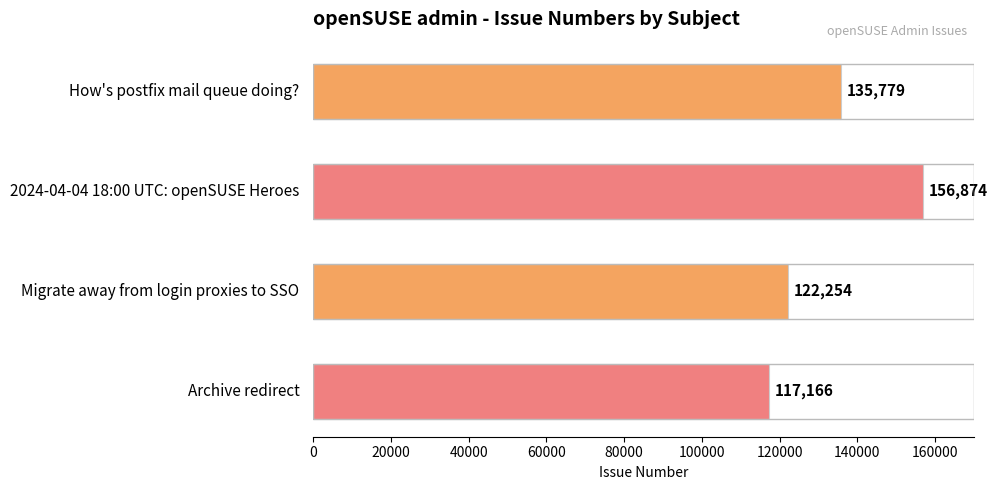

The value at Archive redirect is 117166. True or false?

True